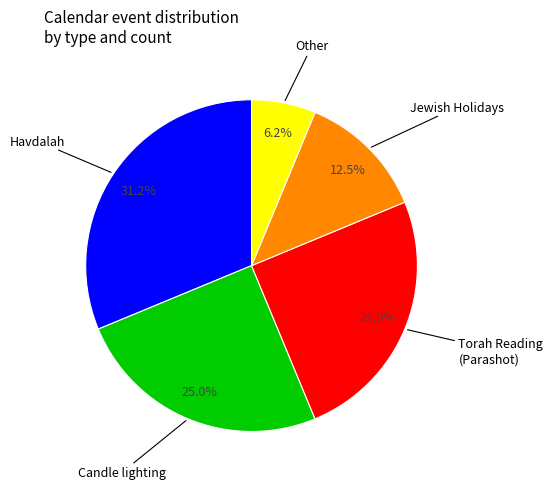

Is there any slice that represents more than half of the pie?

No